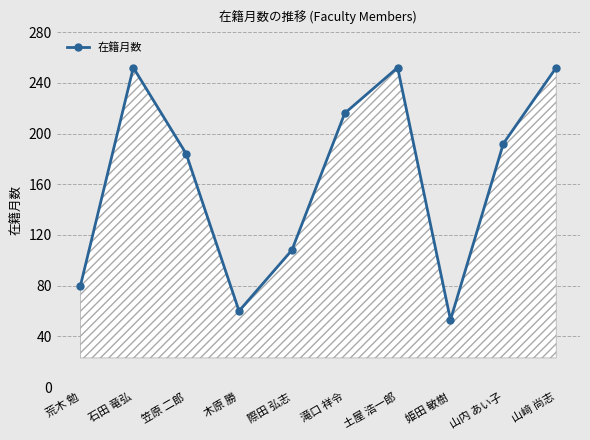

What is the greatest value displayed?

252